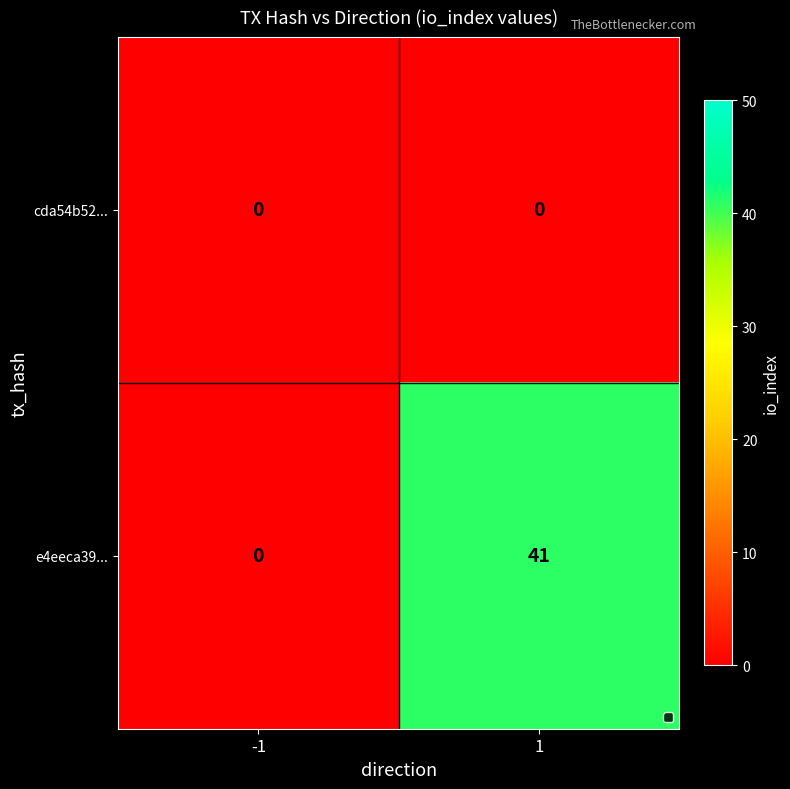

Rank the series by their average value, from highest to lowest.

e4eeca39..., cda54b52...